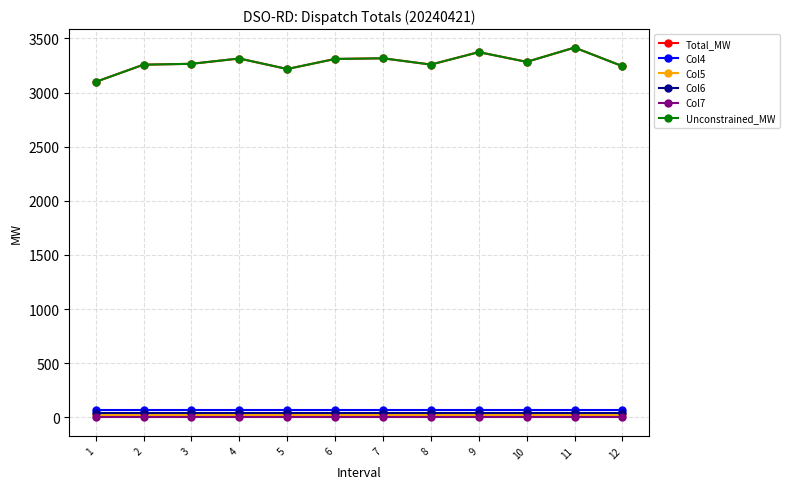

What is the average value of the Col5 series?

20